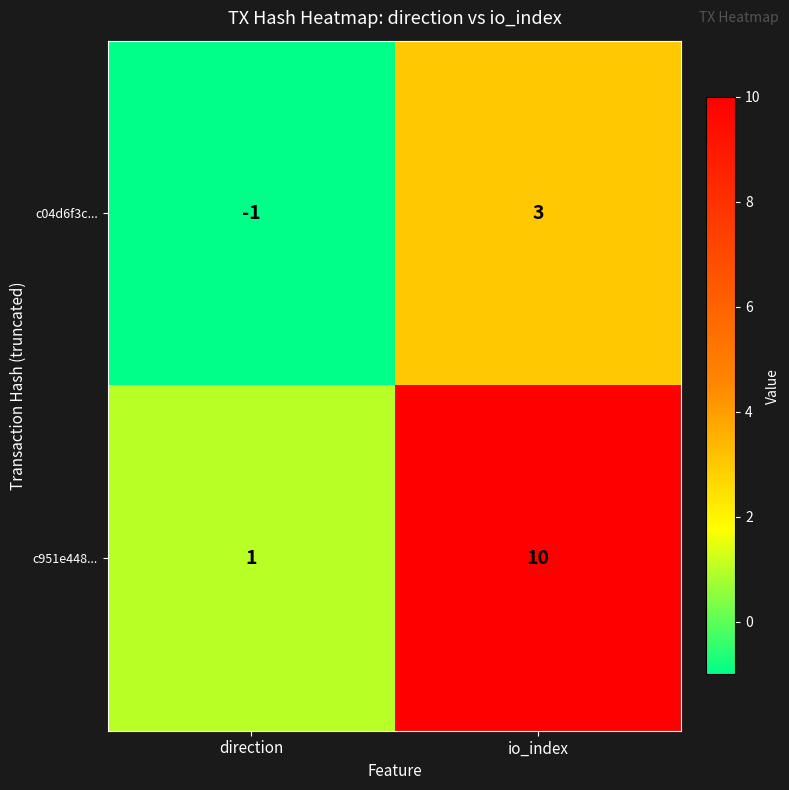

How many values in the c04d6f3c... series are below 3?

1